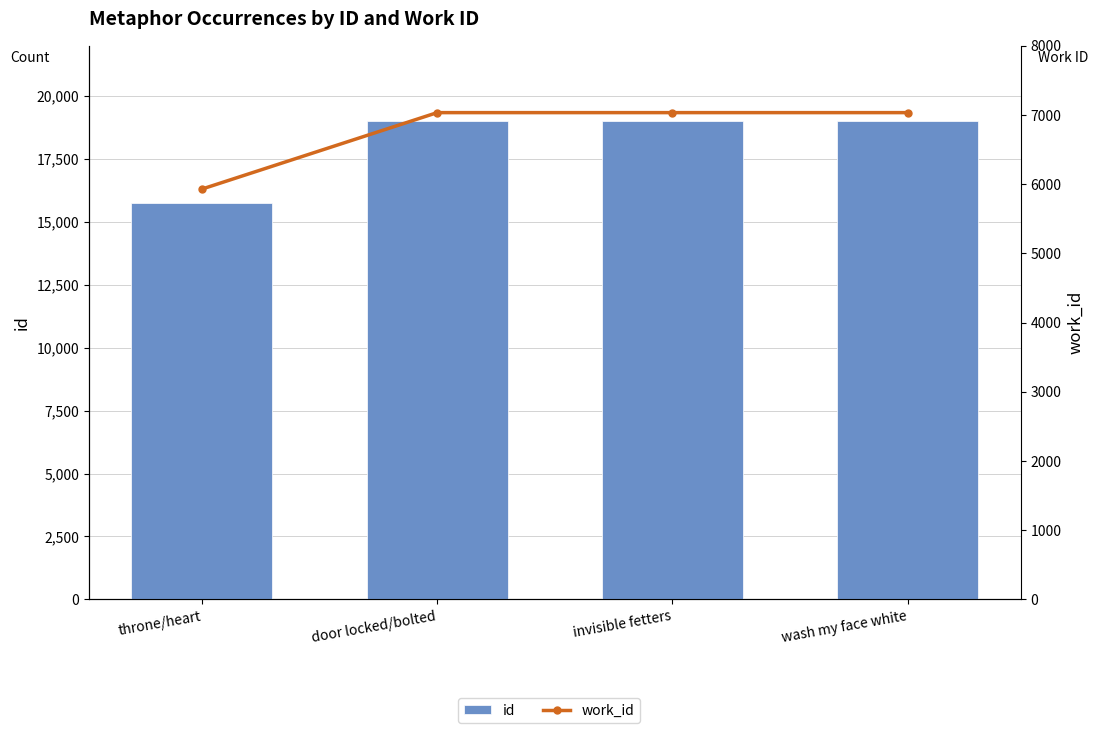

List the labels in order of work_id value, smallest first.

throne/heart, door locked/bolted, invisible fetters, wash my face white